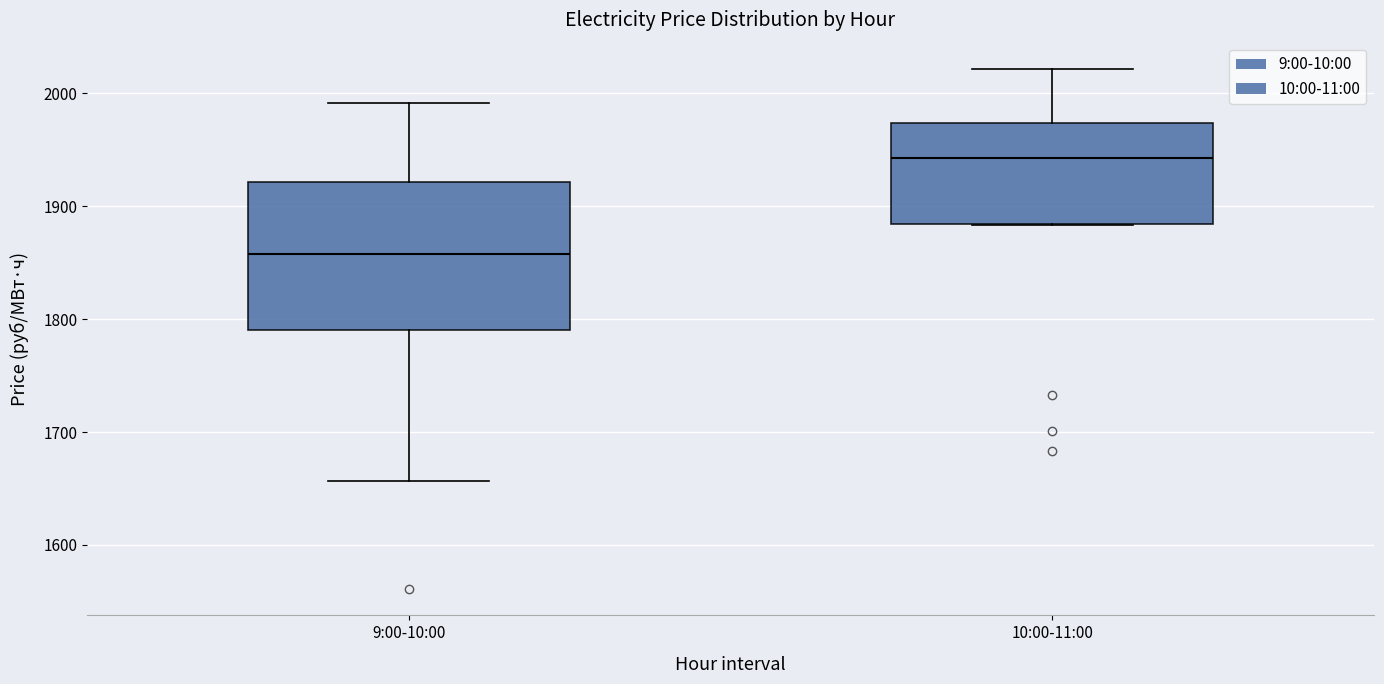

Comparing the boxes themselves (not the whiskers), which one is the tallest?

9:00-10:00